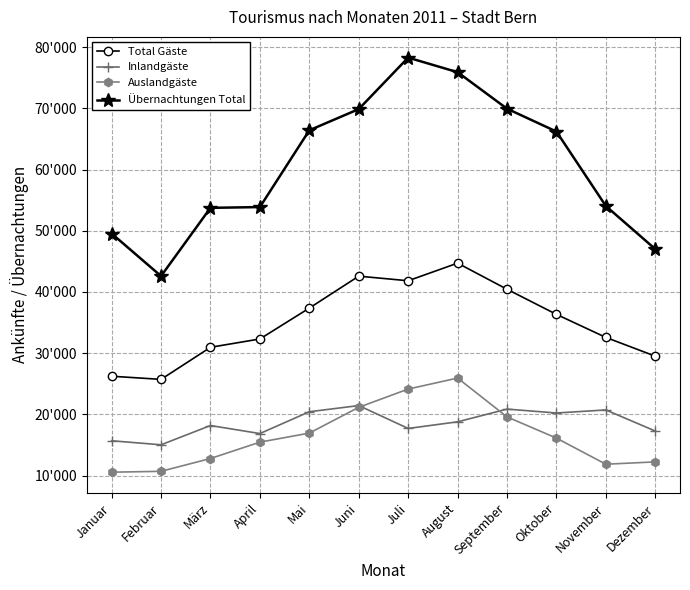

List the labels in order of Auslandgäste value, largest first.

August, Juli, Juni, September, Mai, Oktober, April, März, Dezember, November, Februar, Januar